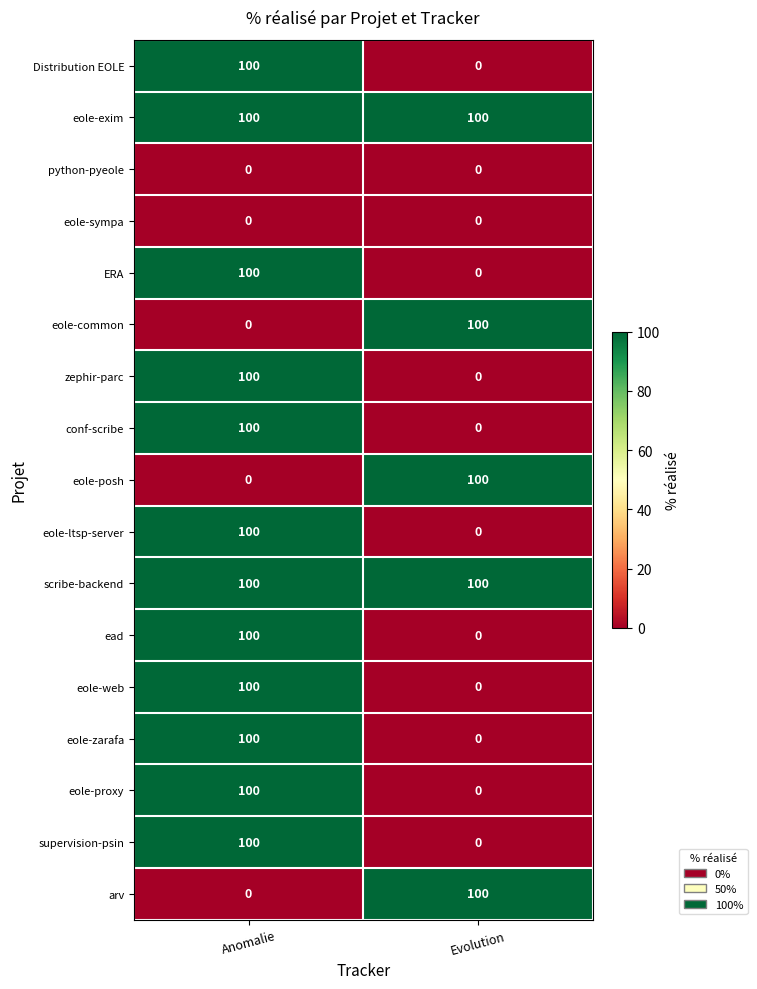

What is the greatest value displayed?

100